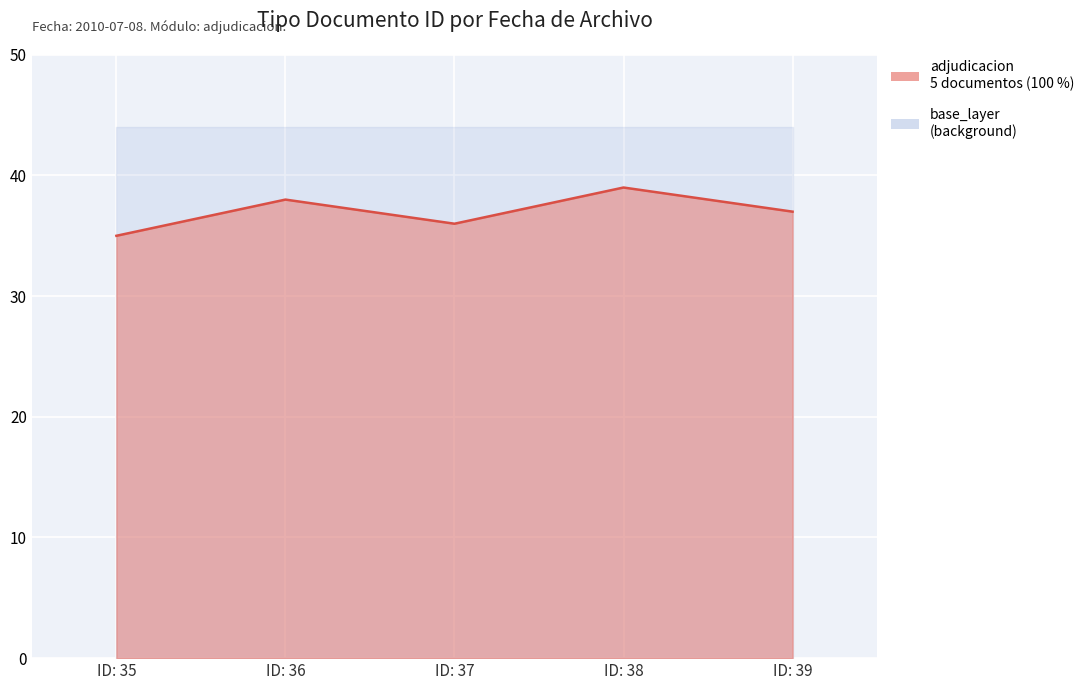

Read the value at ID: 35.

35